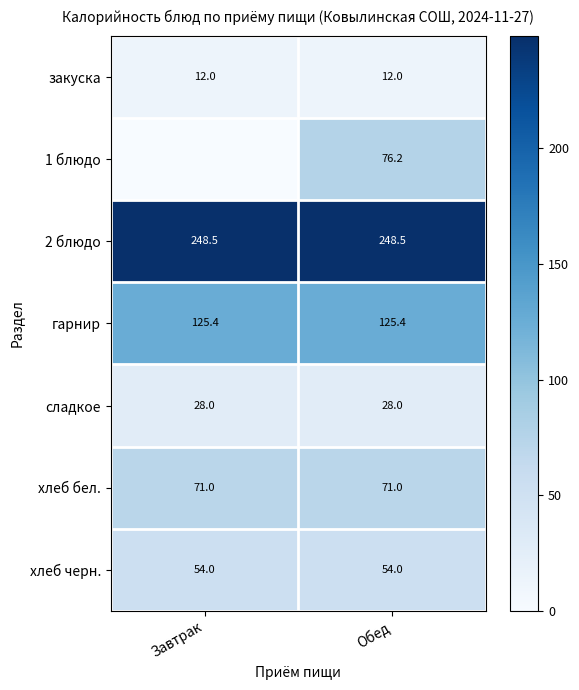

What is the sum of all сладкое values?

56.0